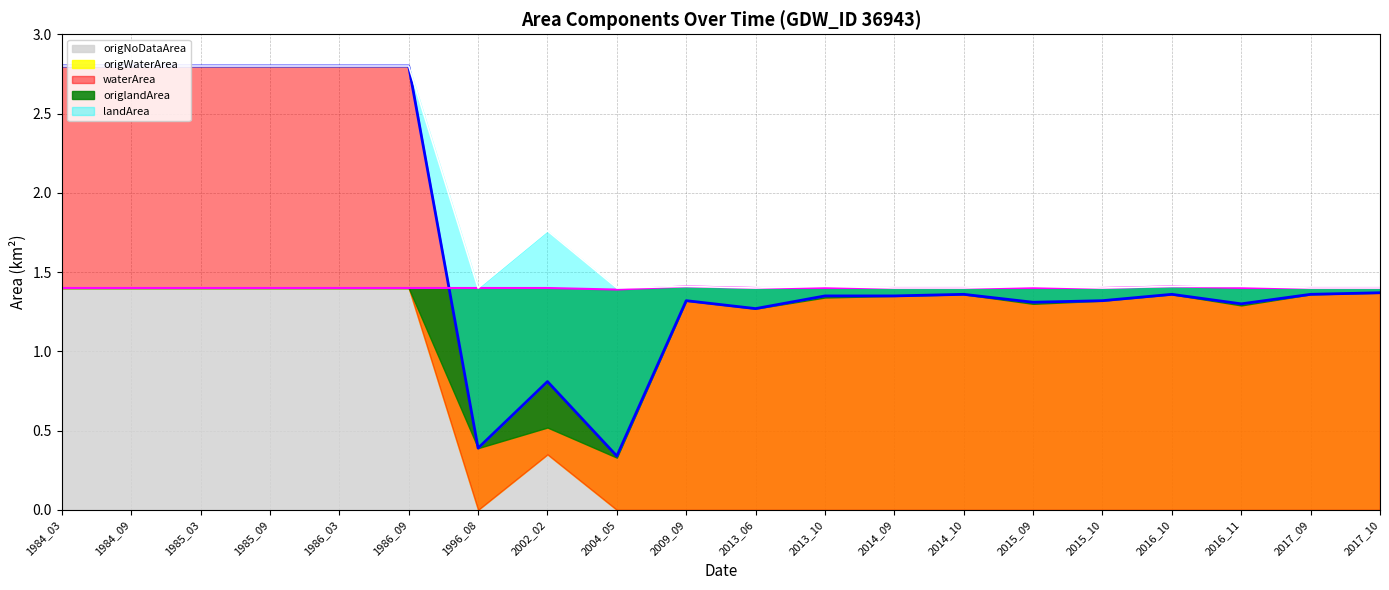

Rank the series by their maximum value, from highest to lowest.

waterArea, origNoDataArea, origWaterArea, landArea, origlandArea